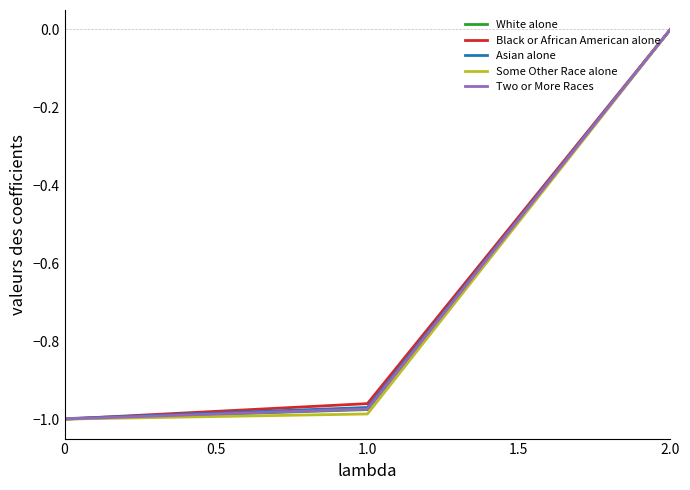

What is the difference between the White alone values at 1.0 and 0?

0.0